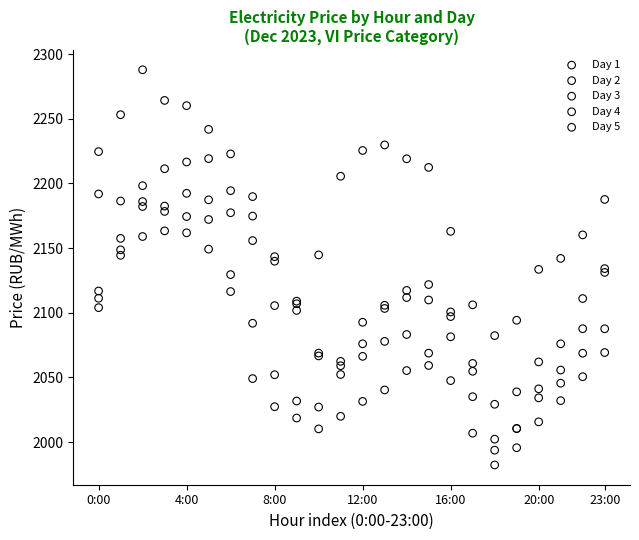

Which series contains the highest Y value?

Day 5